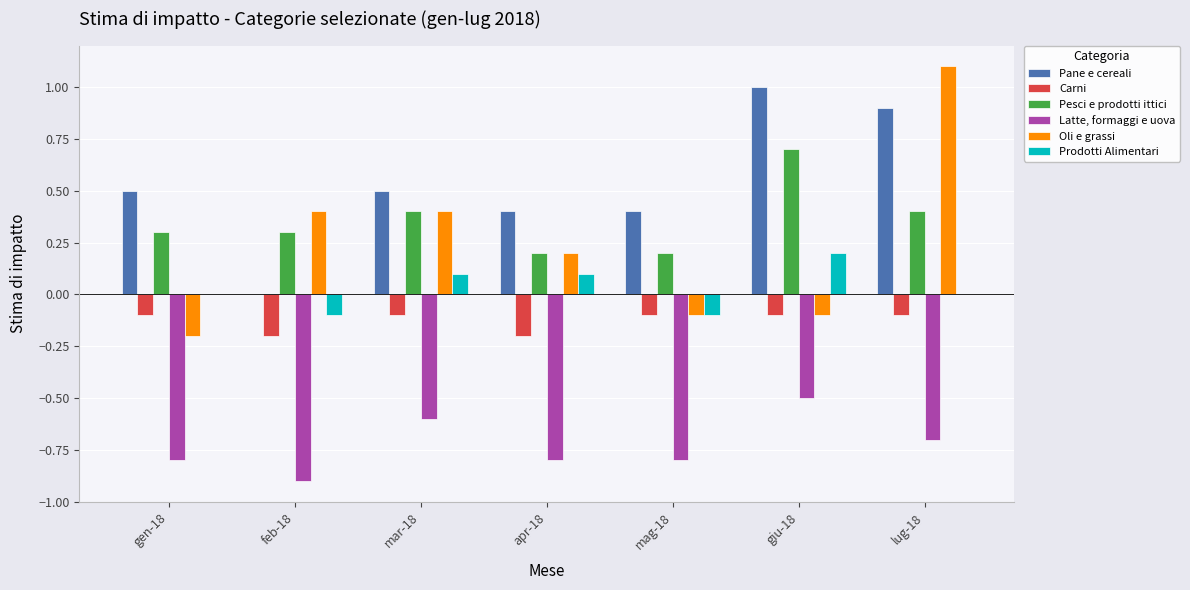

Reading left to right, transcribe all the data shown in this chart.

Pane e cereali: 0.5	0.0	0.5	0.4	0.4	1.0	0.9
Carni: -0.1	-0.2	-0.1	-0.2	-0.1	-0.1	-0.1
Pesci e prodotti ittici: 0.3	0.3	0.4	0.2	0.2	0.7	0.4
Latte, formaggi e uova: -0.8	-0.9	-0.6	-0.8	-0.8	-0.5	-0.7
Oli e grassi: -0.2	0.4	0.4	0.2	-0.1	-0.1	1.1
Prodotti Alimentari: 0.0	-0.1	0.1	0.1	-0.1	0.2	0.0